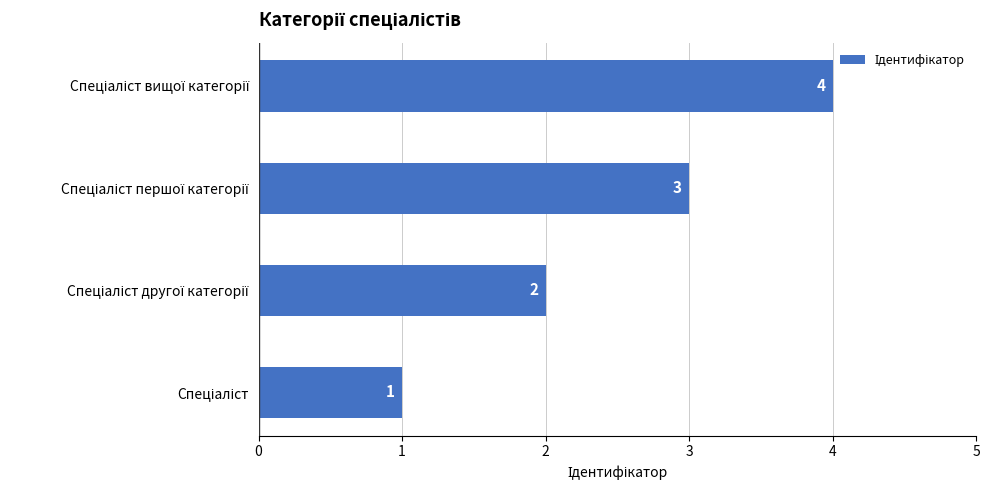

What is the sum of all values?

10